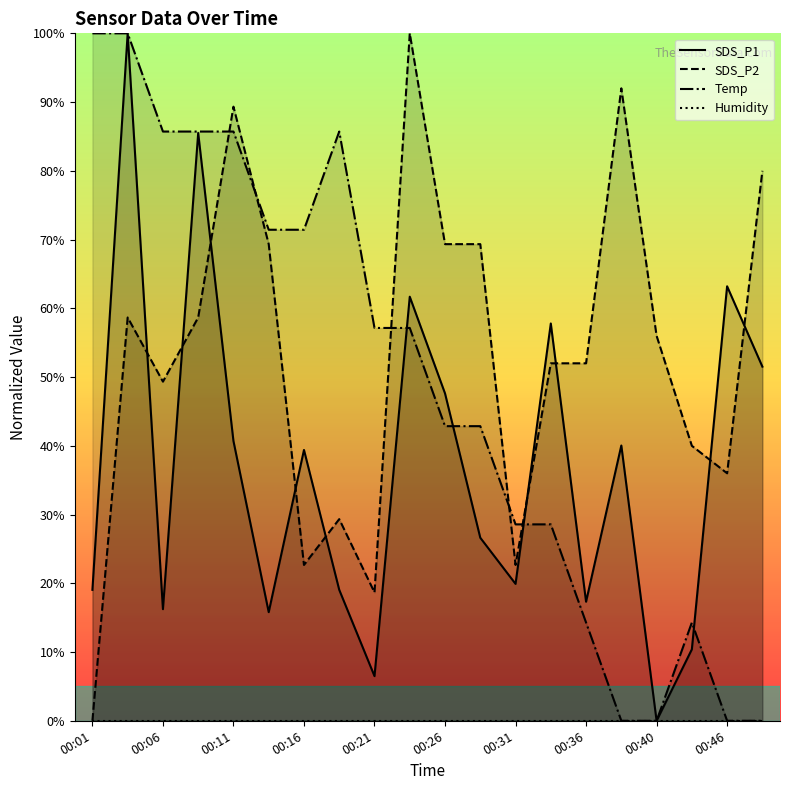

What is the value of the SDS_P1 point at the 7th from the left?

39.4